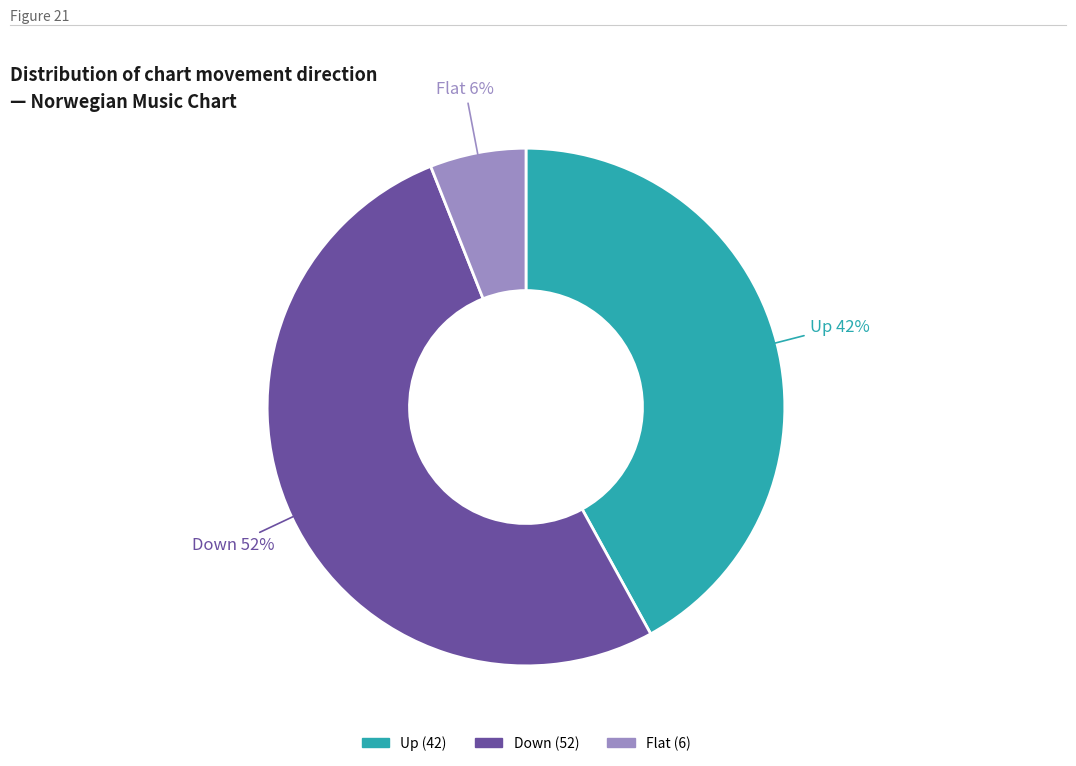

Does any single category account for the majority?

Yes